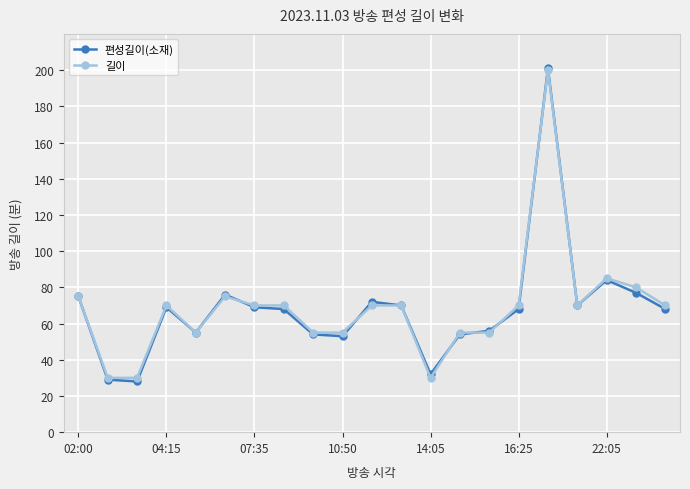

What is the maximum value shown in the chart?

201